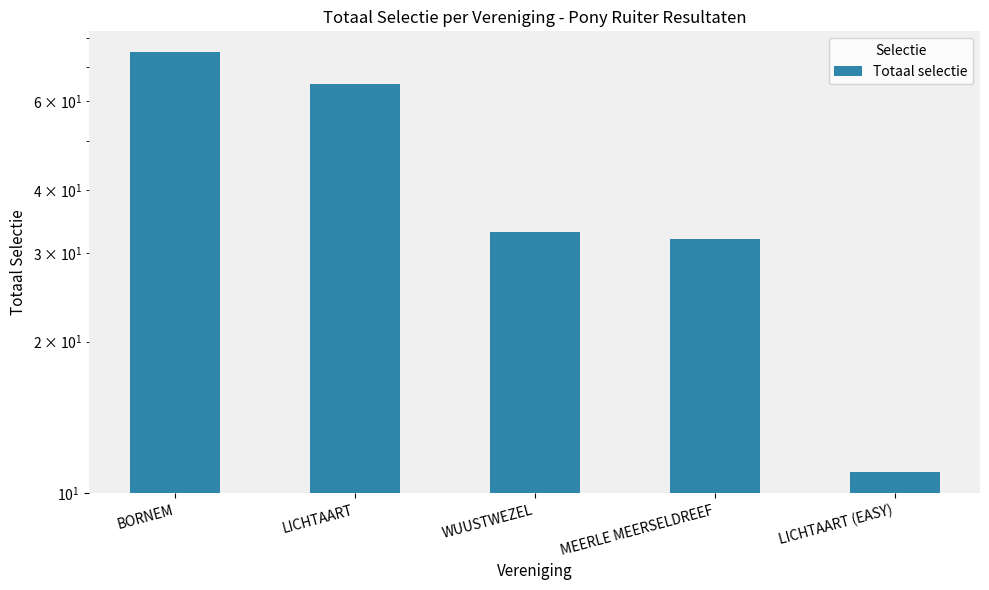

What is the smallest value displayed?

11